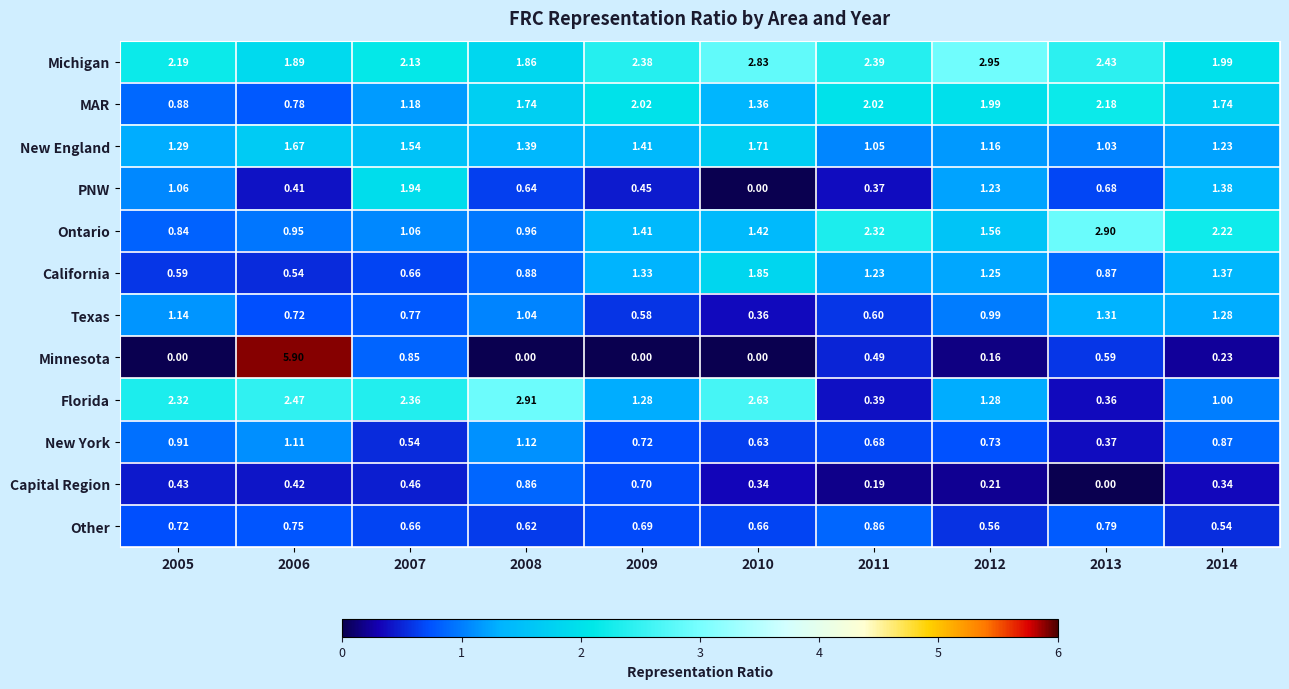

Rank the series at 2008 from lowest to highest value.

Minnesota, Other, PNW, Capital Region, California, Ontario, Texas, New York, New England, MAR, Michigan, Florida